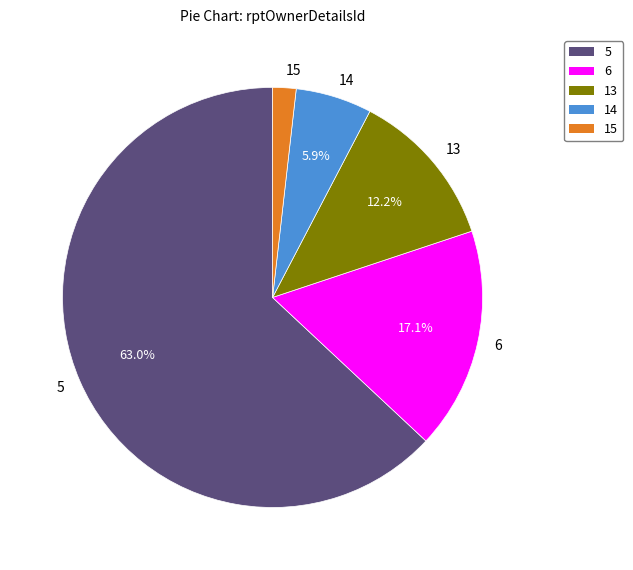

To the nearest percent, what portion does 6 represent?

17%